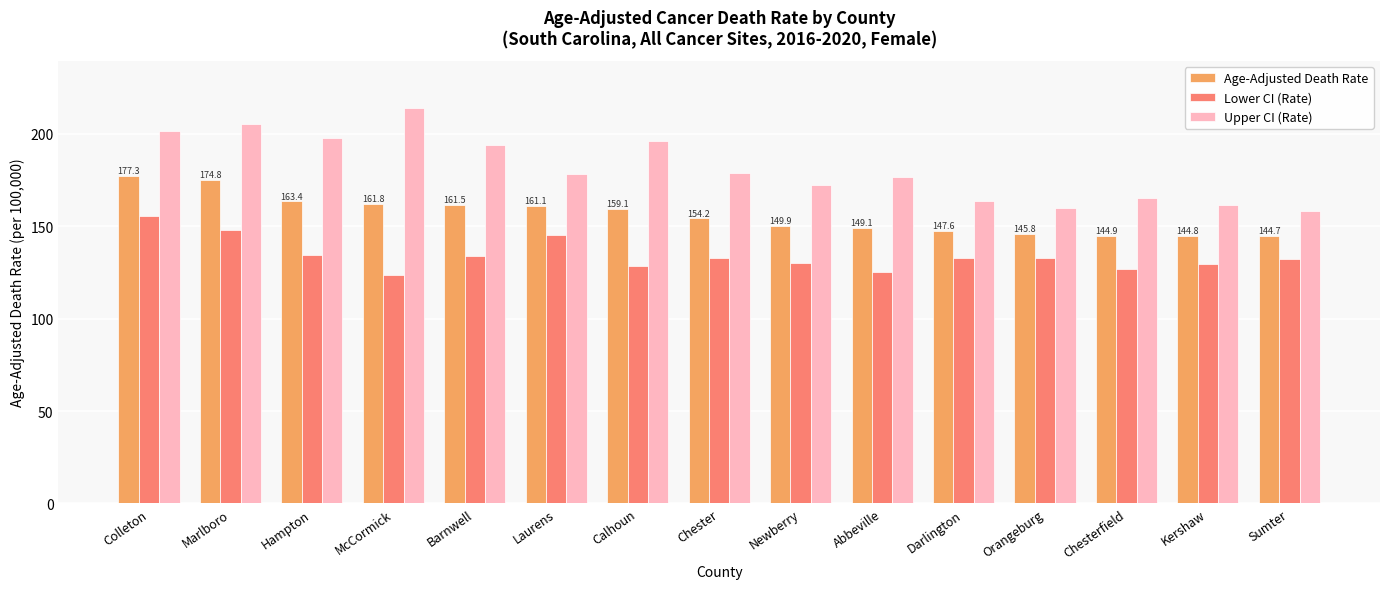

At how many categories does at least one series exceed 129?

15